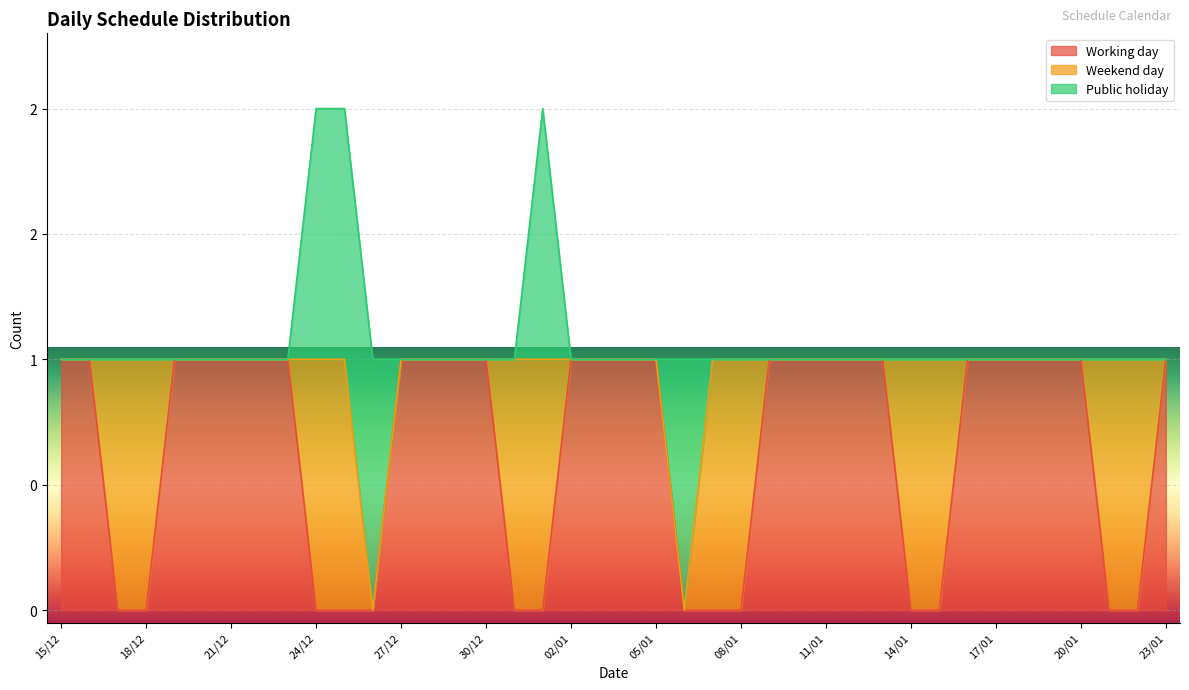

What are all the series names shown in the legend?

Working day, Weekend day, Public holiday